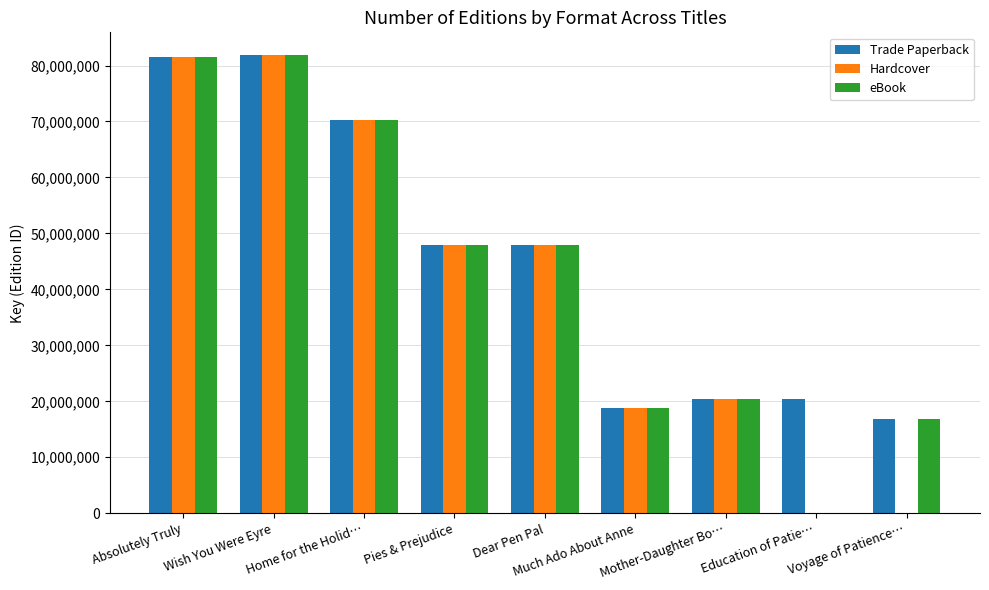

What is the greatest value displayed?

81837043